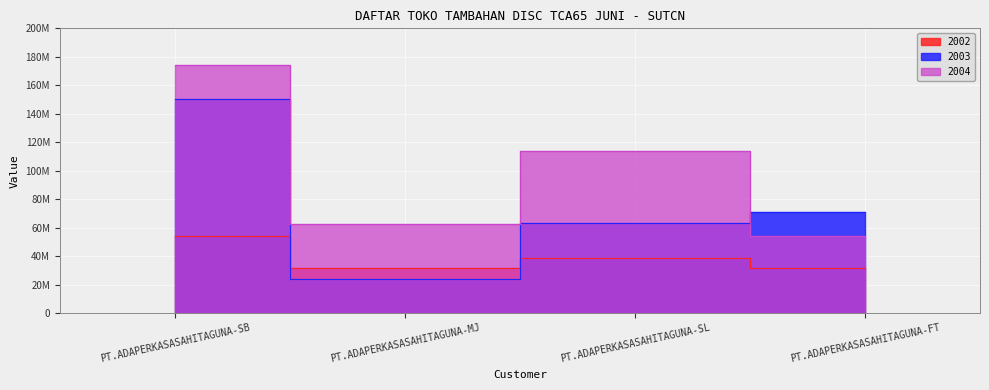

At which label does 2002 reach its peak?

PT.ADAPERKASASAHITAGUNA-SB